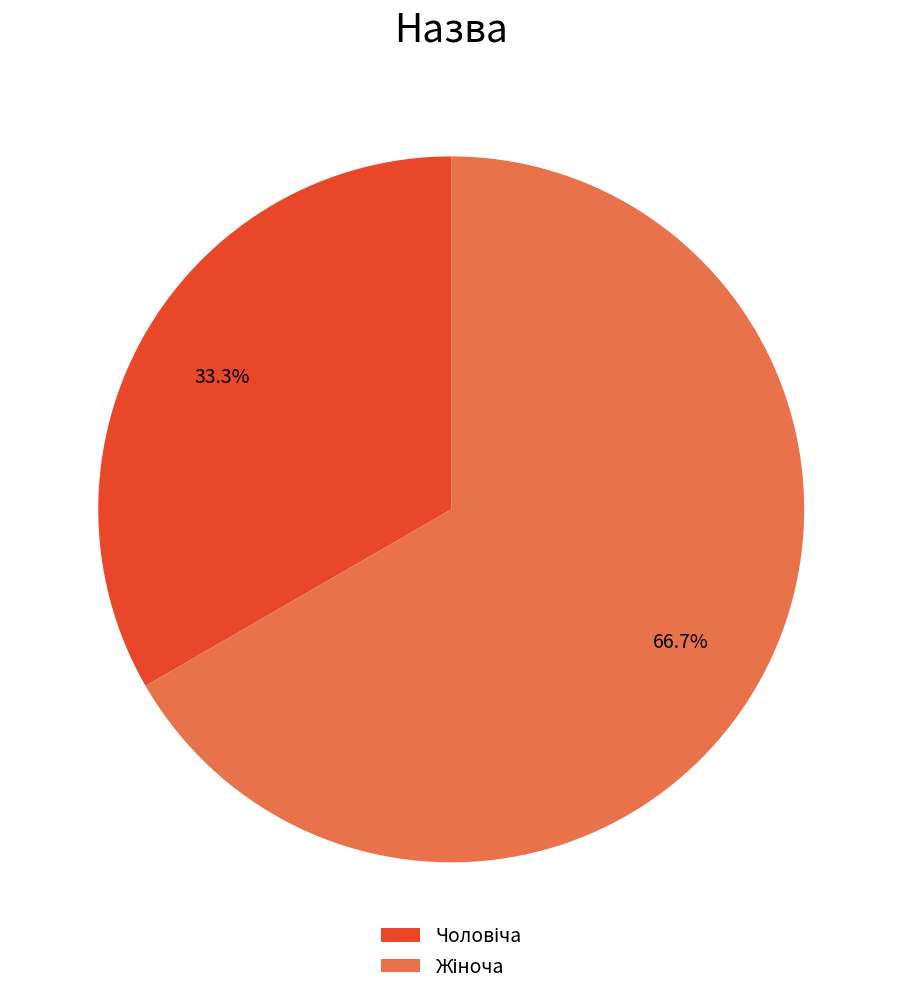

How many slices are in this pie chart?

2